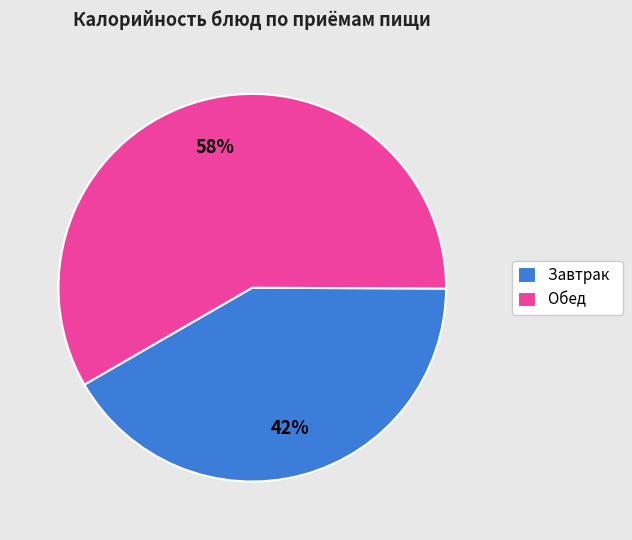

How many slices are in this pie chart?

2